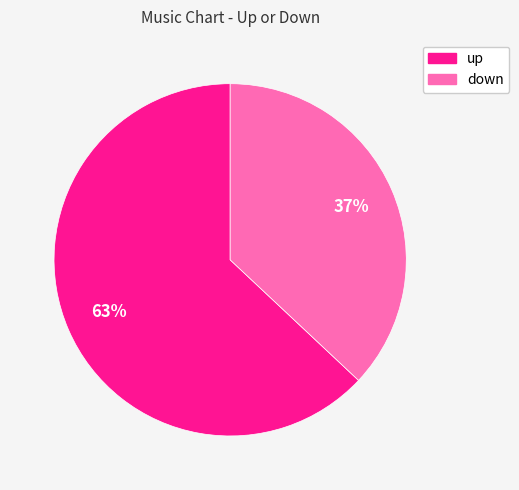

Count the number of slices in the pie.

2